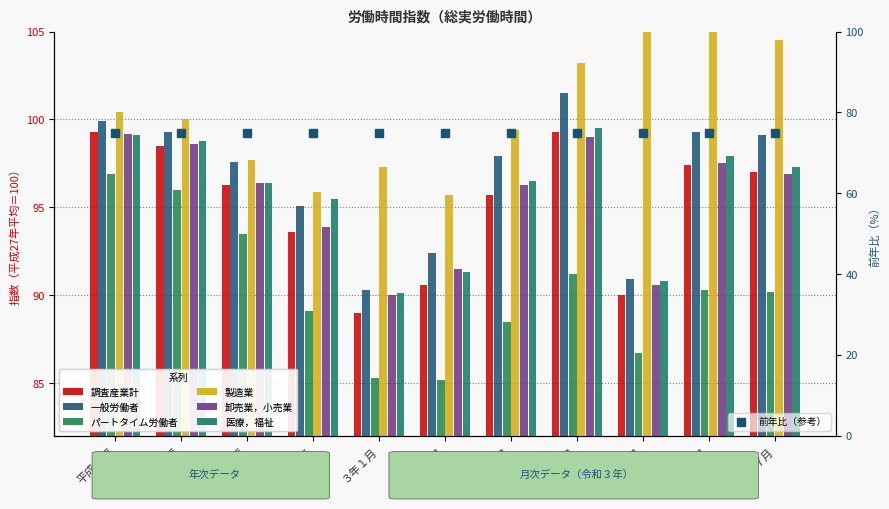

At which label does 医療，福祉 first exceed 96?

平成29年